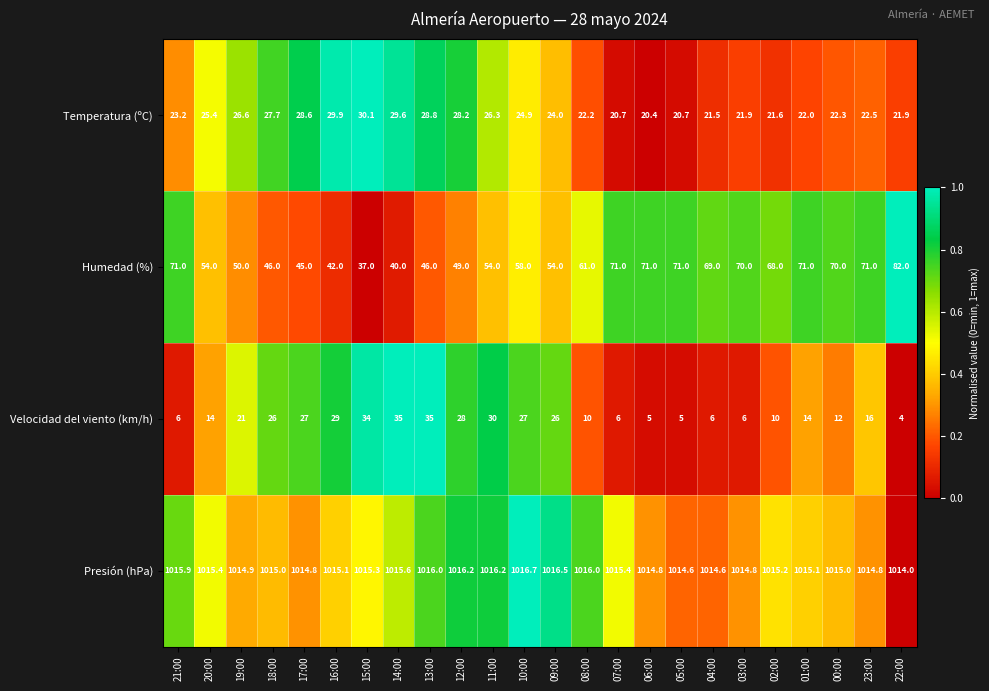

The value of Velocidad del viento (km/h) at 03:00 is 8.7. True or false?

False